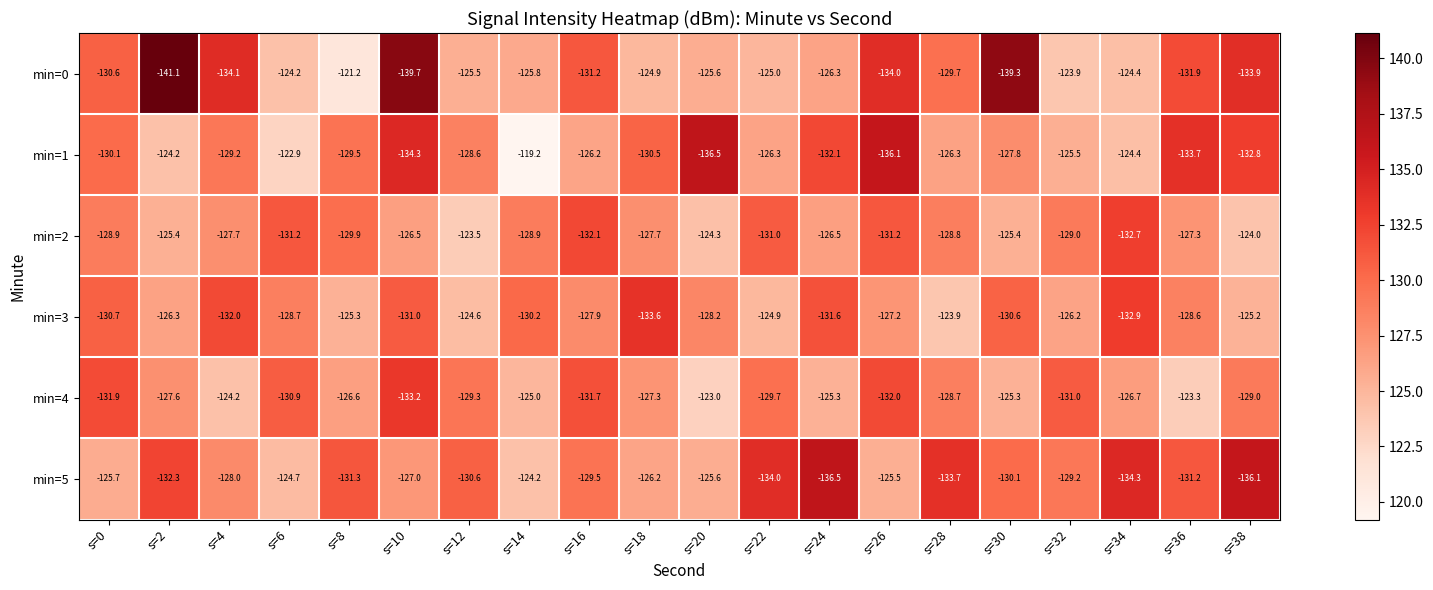

Rank the categories by min=3 value from lowest to highest.

s=18, s=34, s=4, s=24, s=10, s=0, s=30, s=14, s=6, s=36, s=20, s=16, s=26, s=2, s=32, s=8, s=38, s=22, s=12, s=28